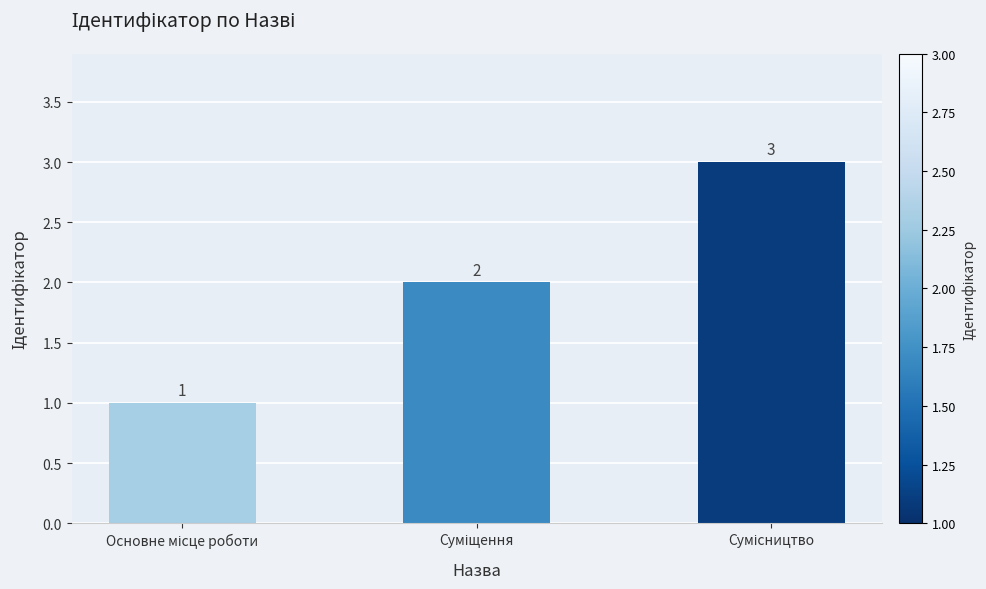

Does the chart contain stacked bars?

No